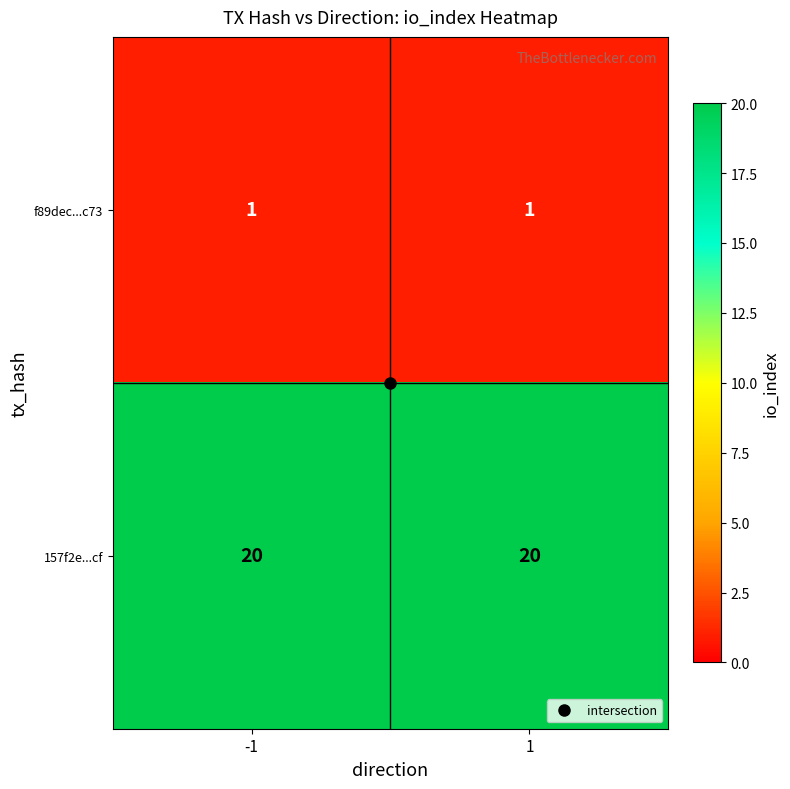

At 1, list the series in order from smallest to largest.

f89dec...c73, 157f2e...cf